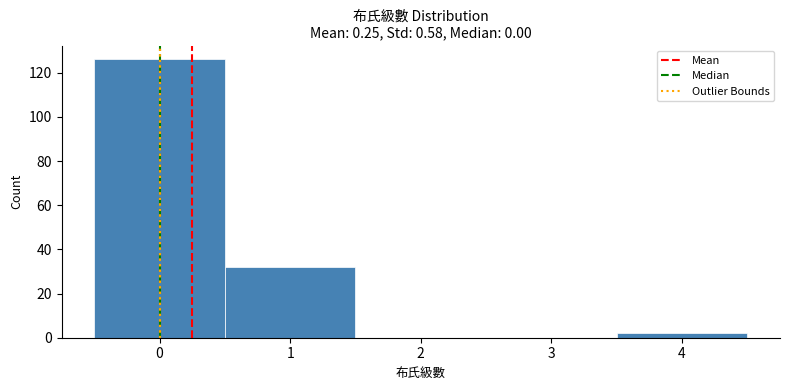

How tall is the bar that spans 3.5 to 4.5 on the x-axis? The values are not printed on the chart, so give them approximately, as read against the axis.

2